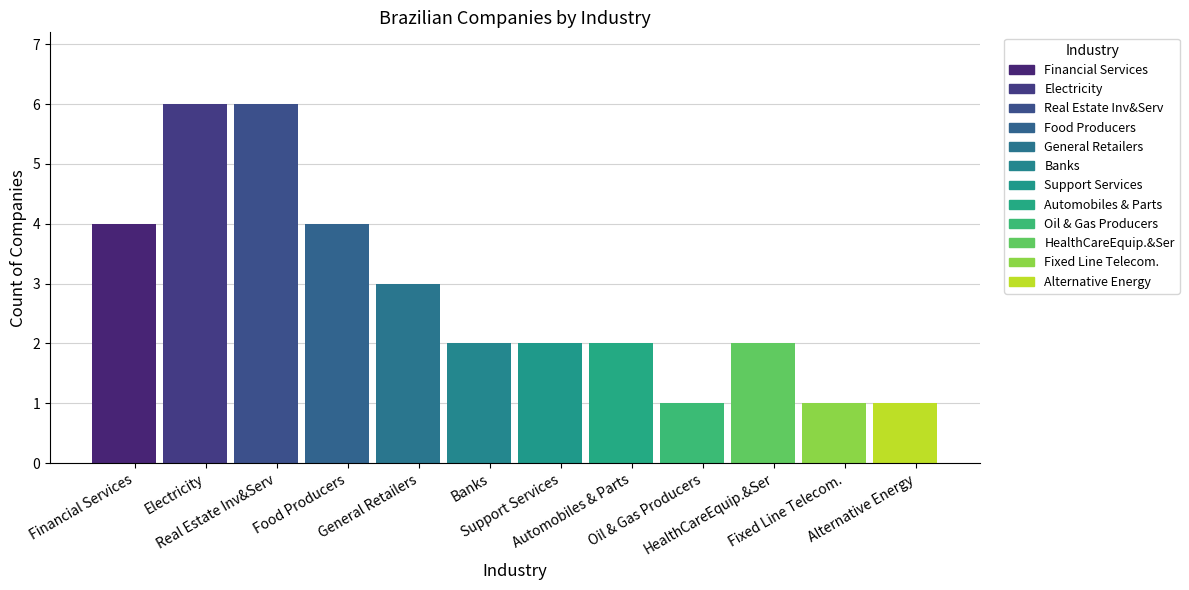

What is the label of the 1st bar from the left?

Financial Services